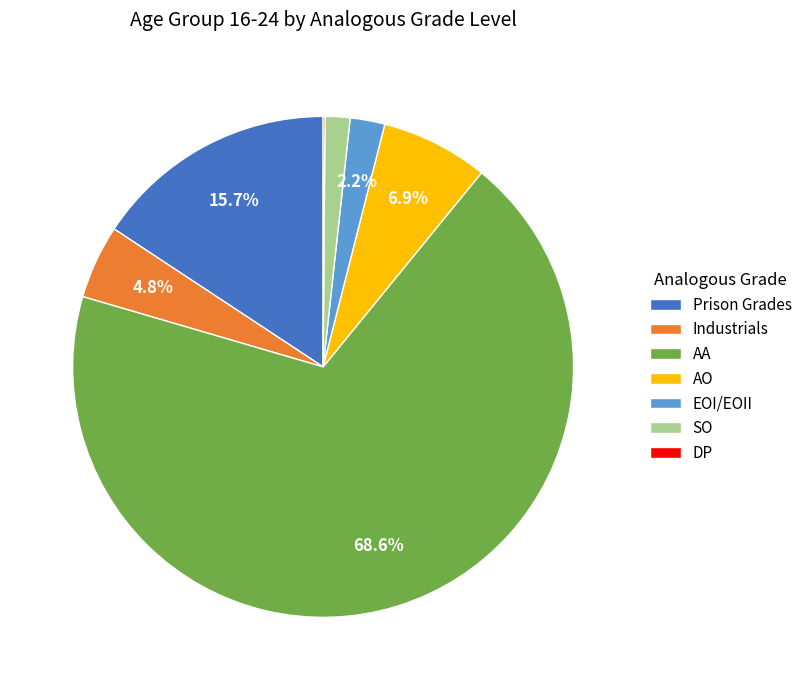

Which slice is the largest?

AA